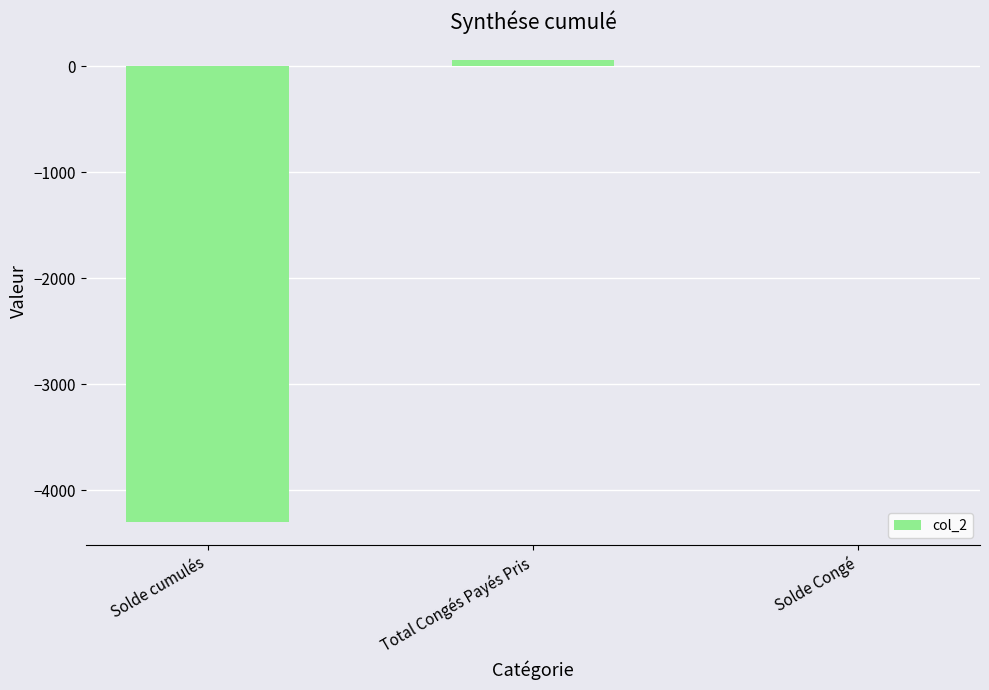

Are the bars horizontal?

No